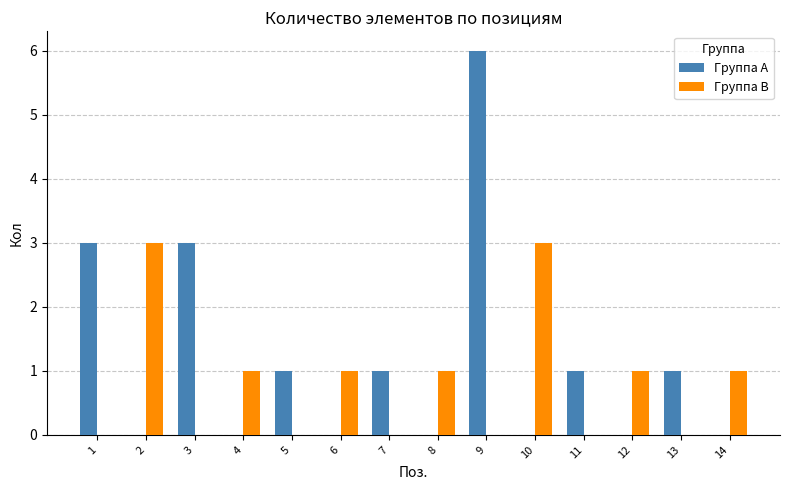

Between 2 and 4, which series saw the biggest shift?

Группа B